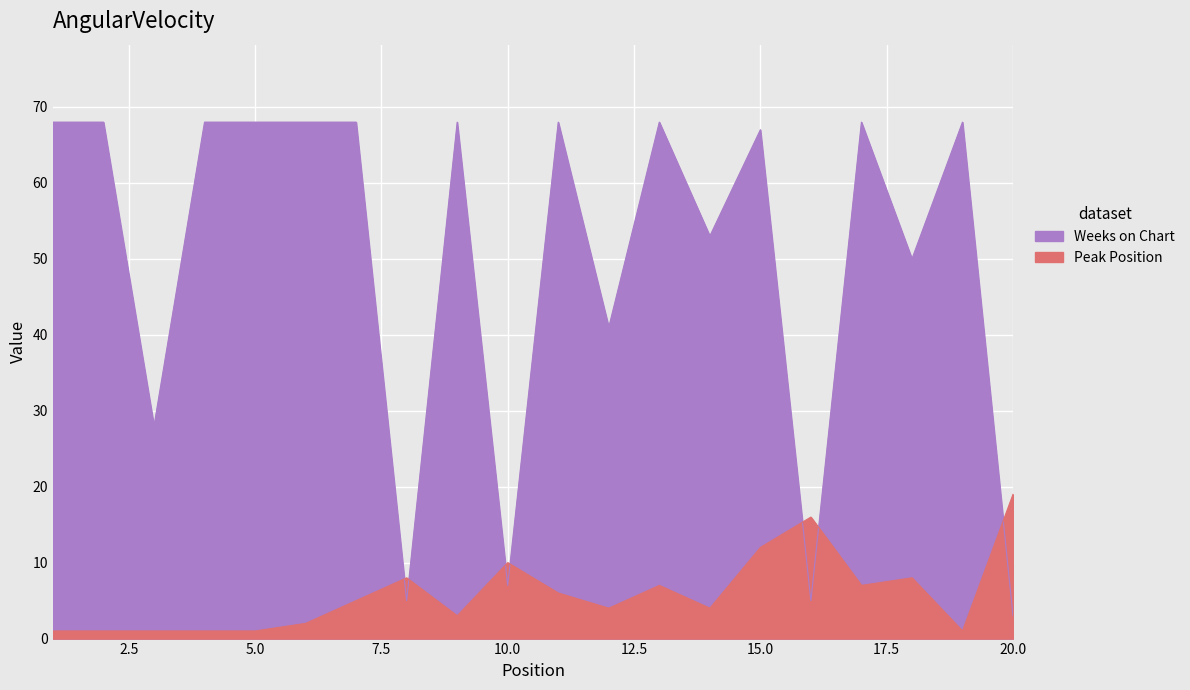

Is it true that Weeks on Chart equals 5 at 8?

True